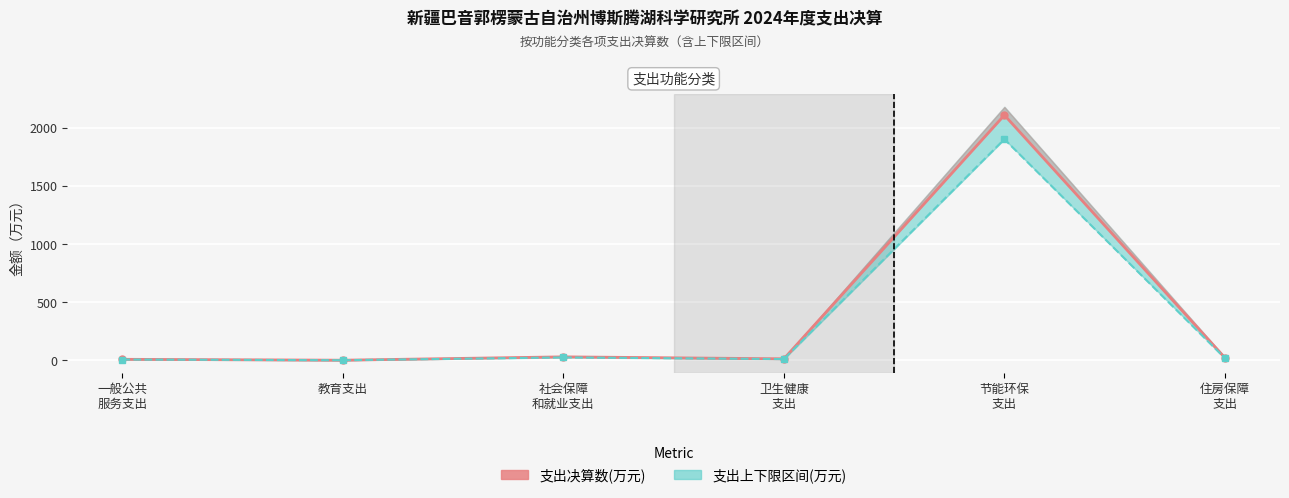

At which label is 支出下限(万元) closest to 950?

社会保障
和就业支出